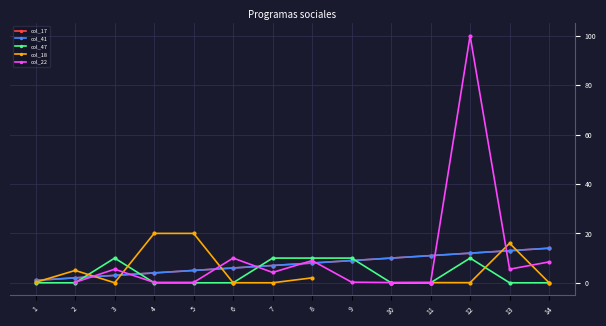

How many categories are shown in the chart?

14